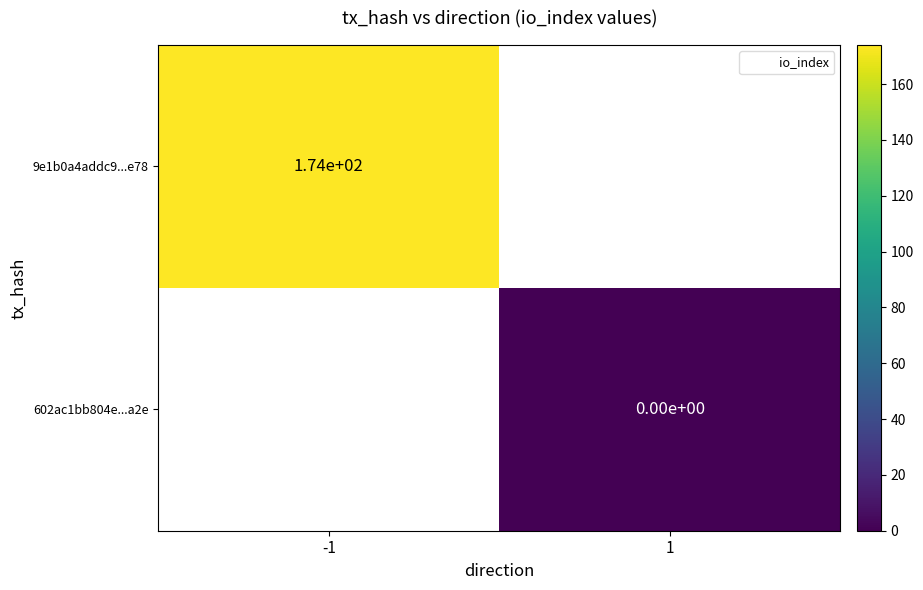

Rank the series by their maximum value, from highest to lowest.

9e1b0a4addc9...e78, 602ac1bb804e...a2e